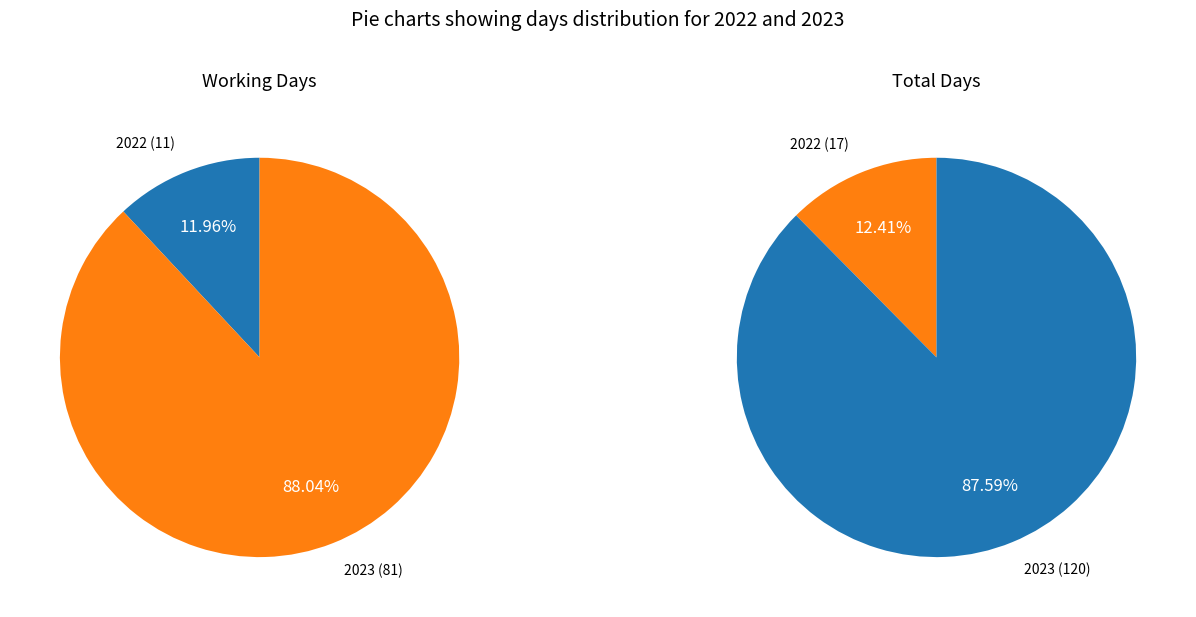

Rank the categories by value from highest to lowest.

2023, 2022